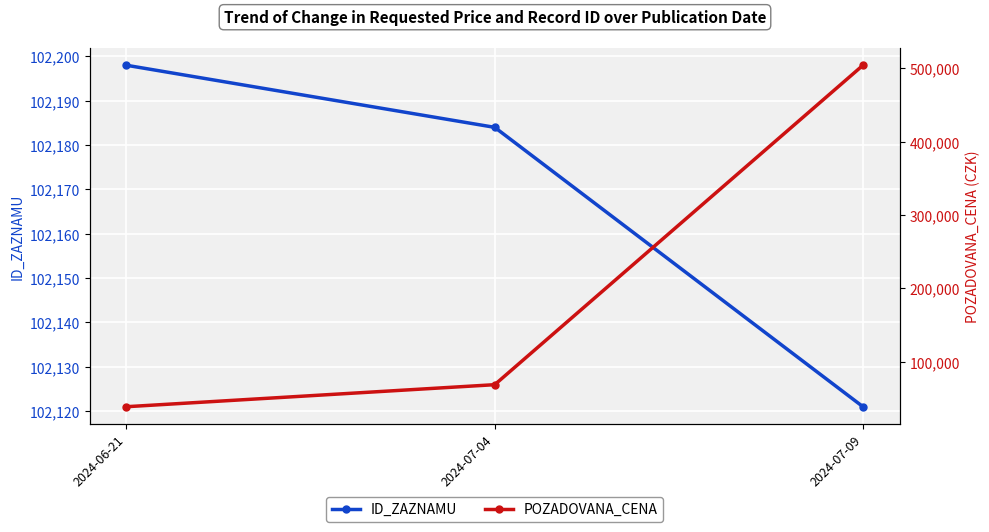

True or false: POZADOVANA_CENA has a value of 69000 at 2024-07-04.

True